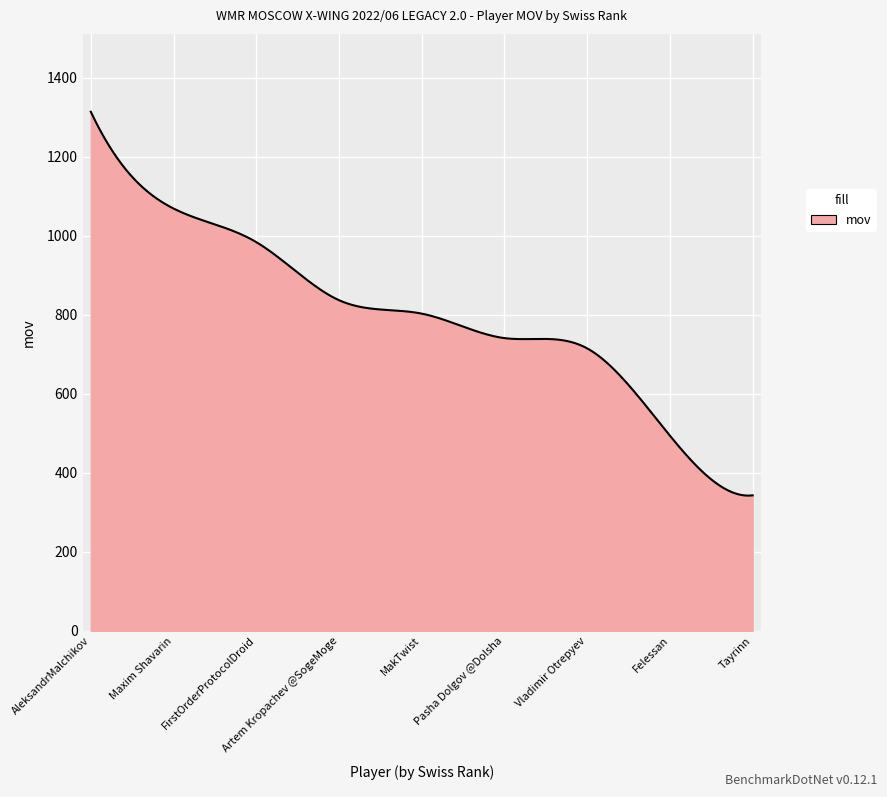

What is the maximum value shown in the chart?

1314.0